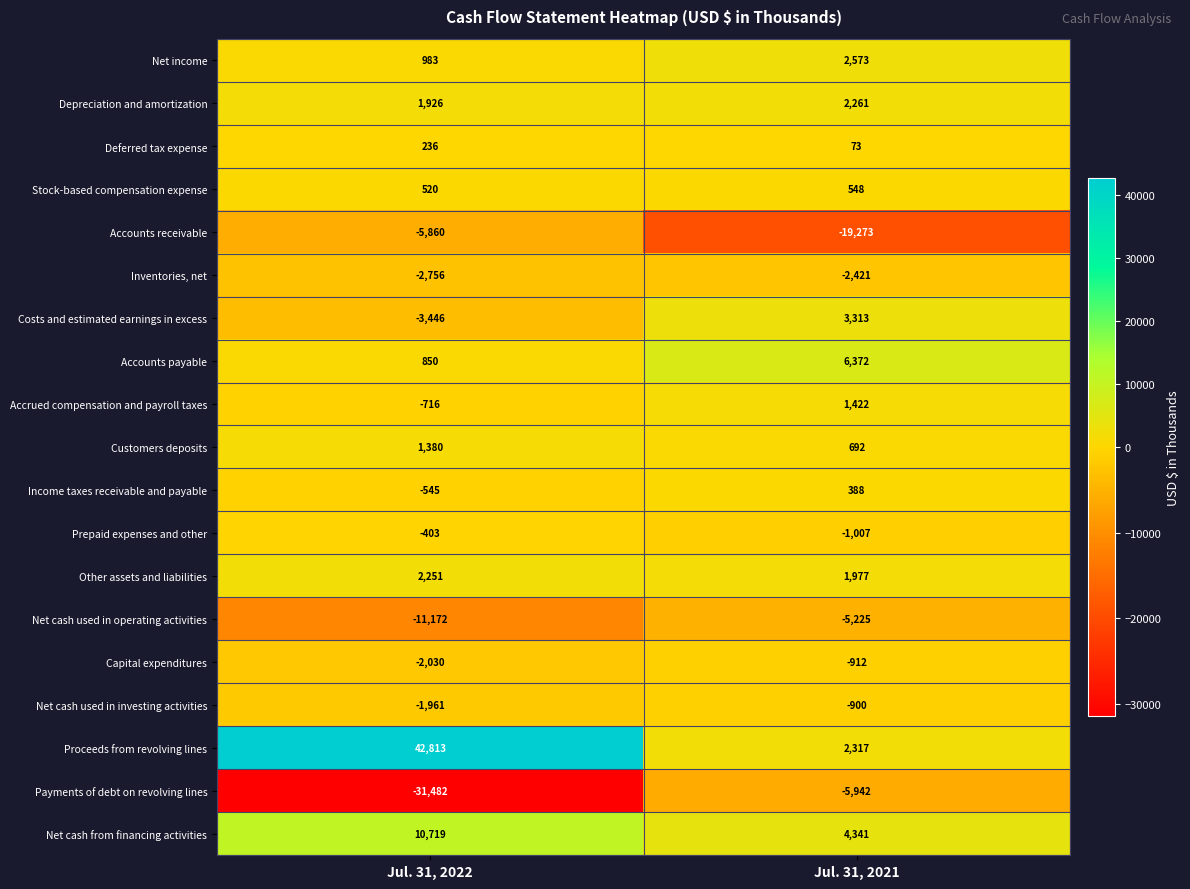

Is the value of Accrued compensation and payroll taxes at Jul. 31, 2022 greater than the value of Income taxes receivable and payable at Jul. 31, 2022?

No